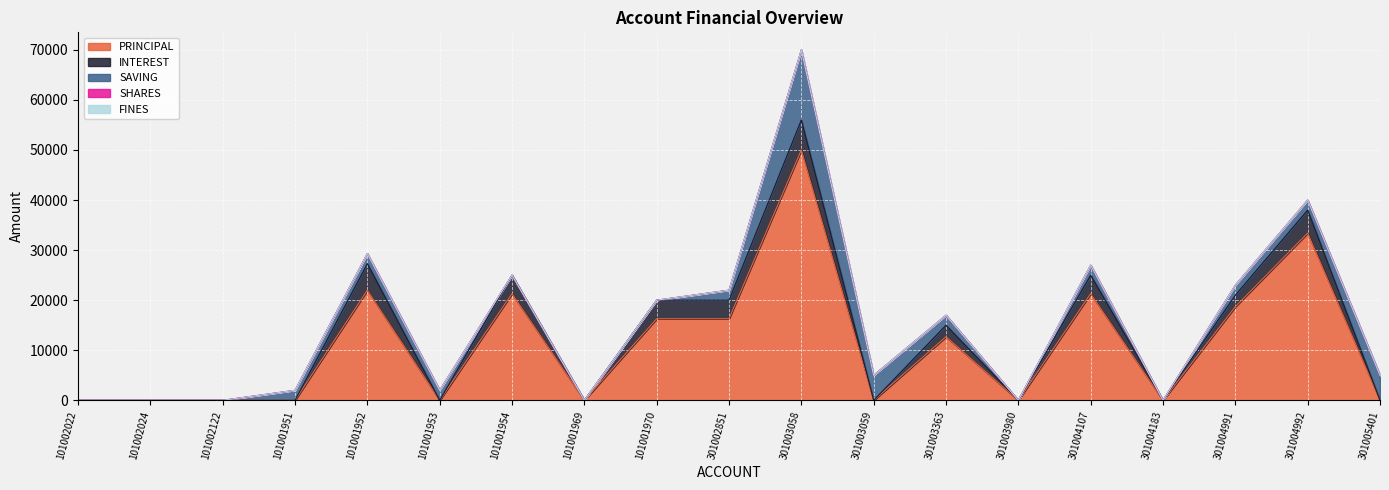

Does the chart display data point markers on the line(s)?

No